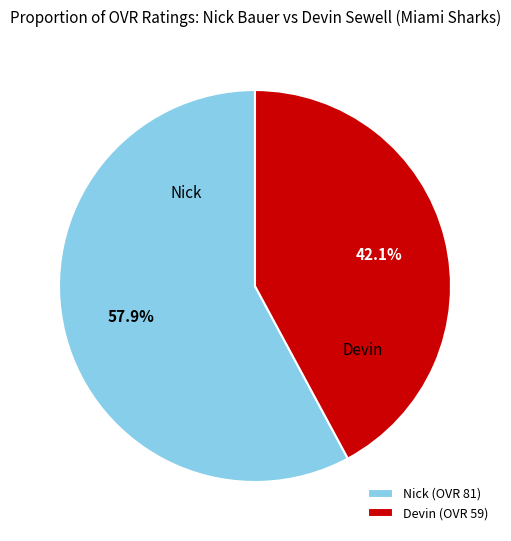

Rank the categories by value from highest to lowest.

Nick, Devin